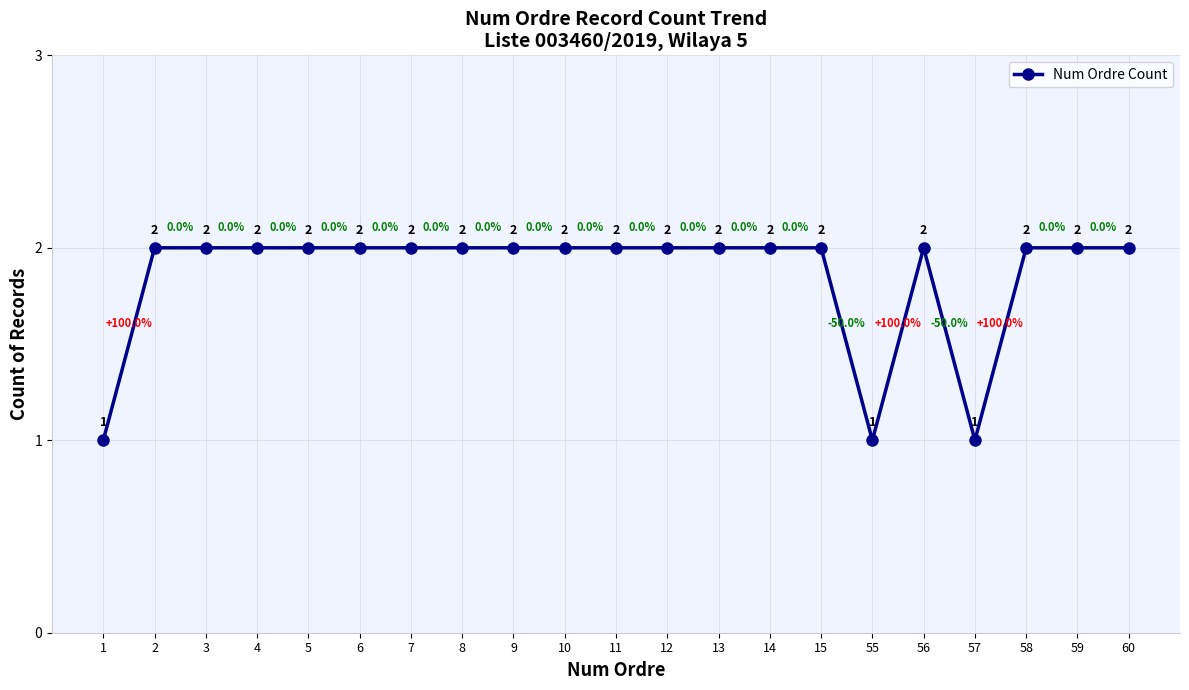

What is the sum of all values?

39